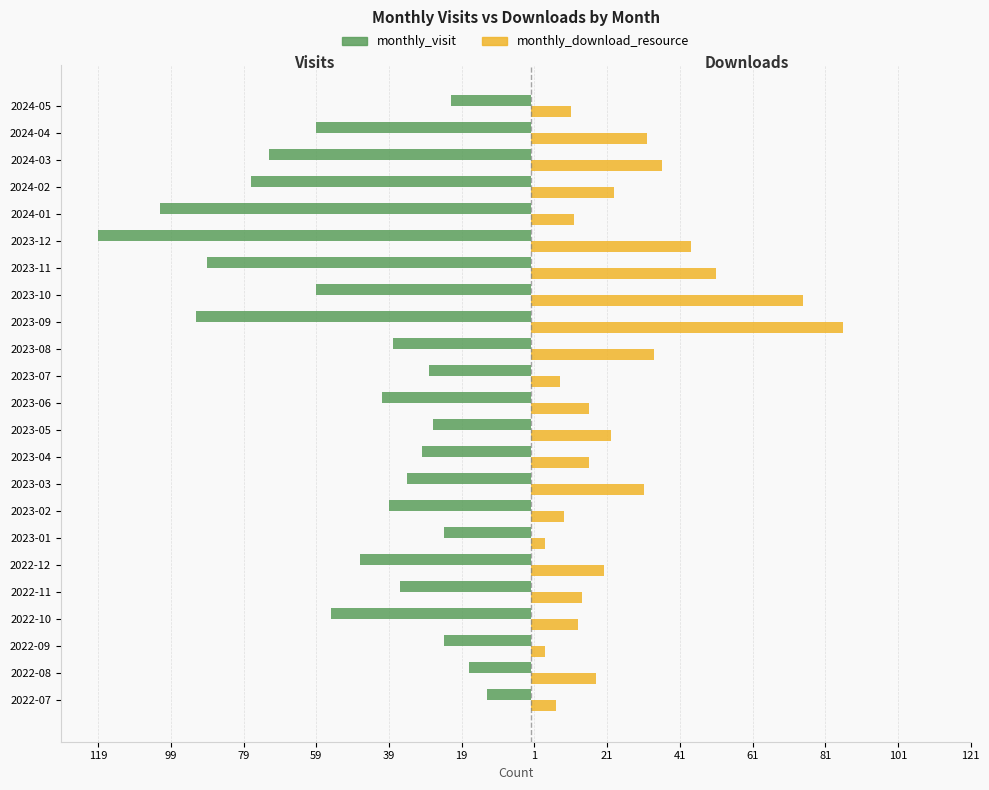

What are all the series names shown in the legend?

monthly_visit, monthly_download_resource